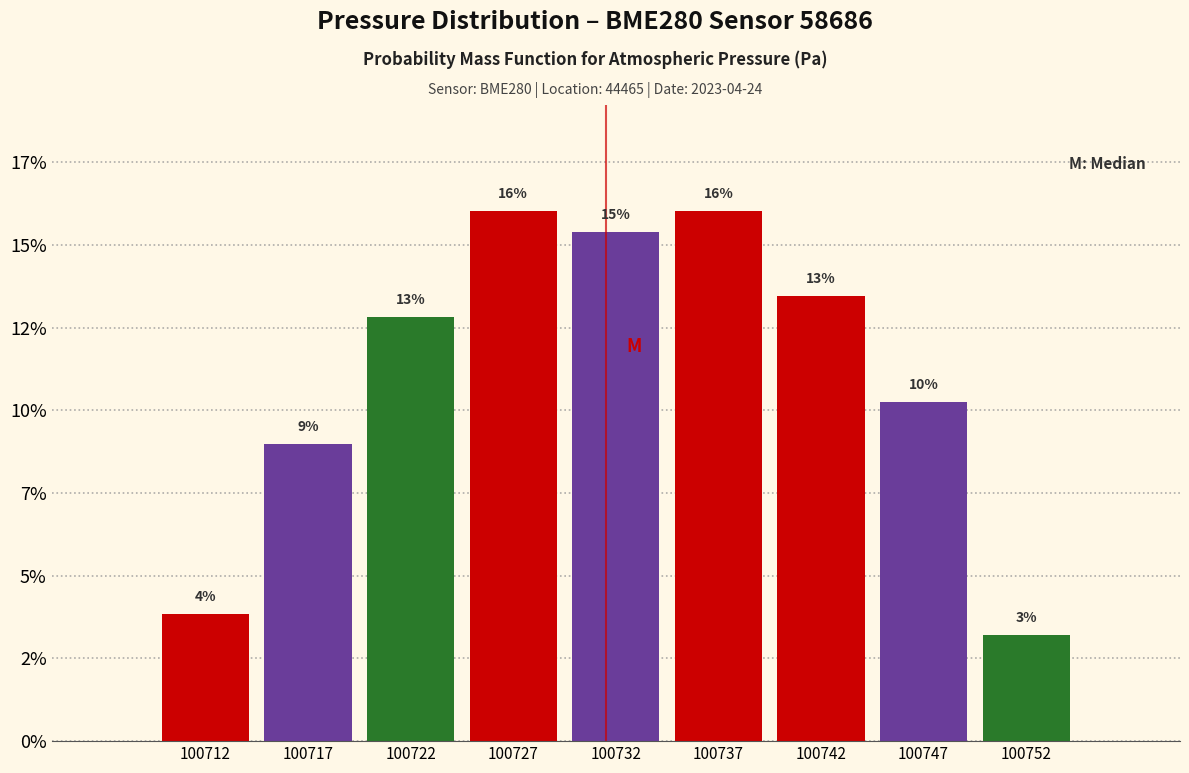

Does the chart contain any negative values?

No